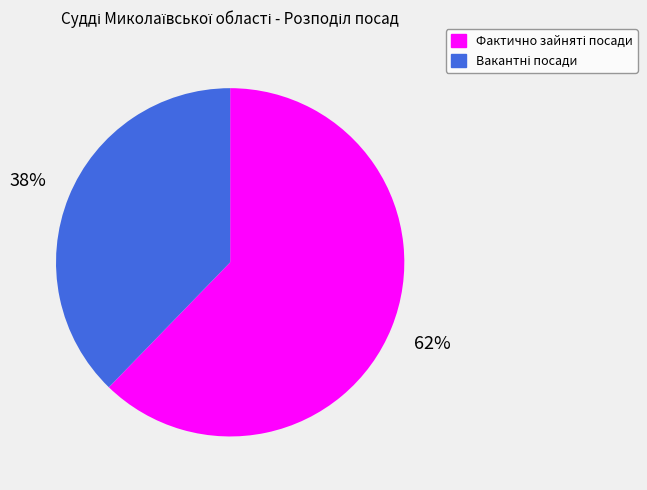

To the nearest percent, what is the average slice percentage?

50%